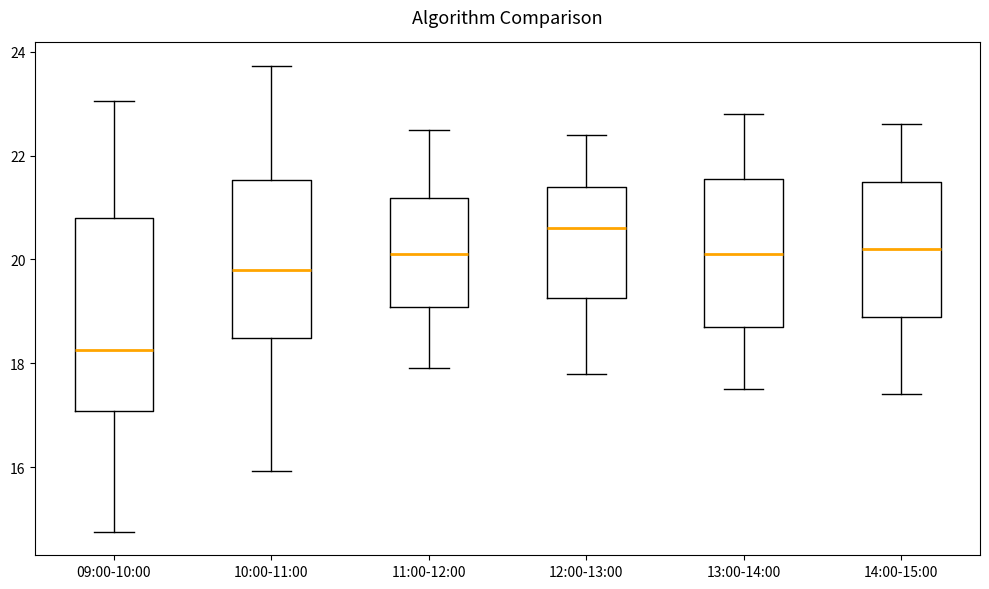

Which box's median line is the highest?

12:00-13:00